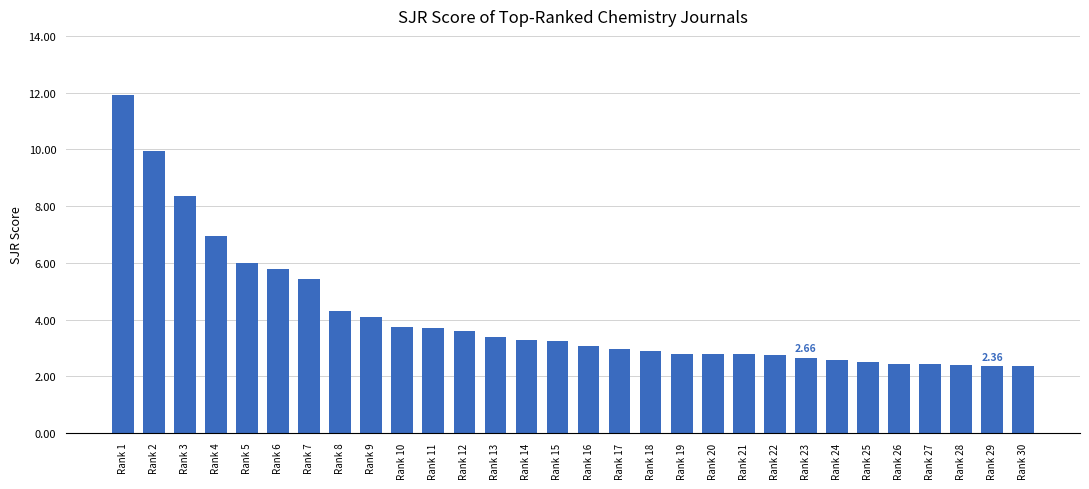

What is the sum of the values at Rank 2 and Rank 25?

12.5